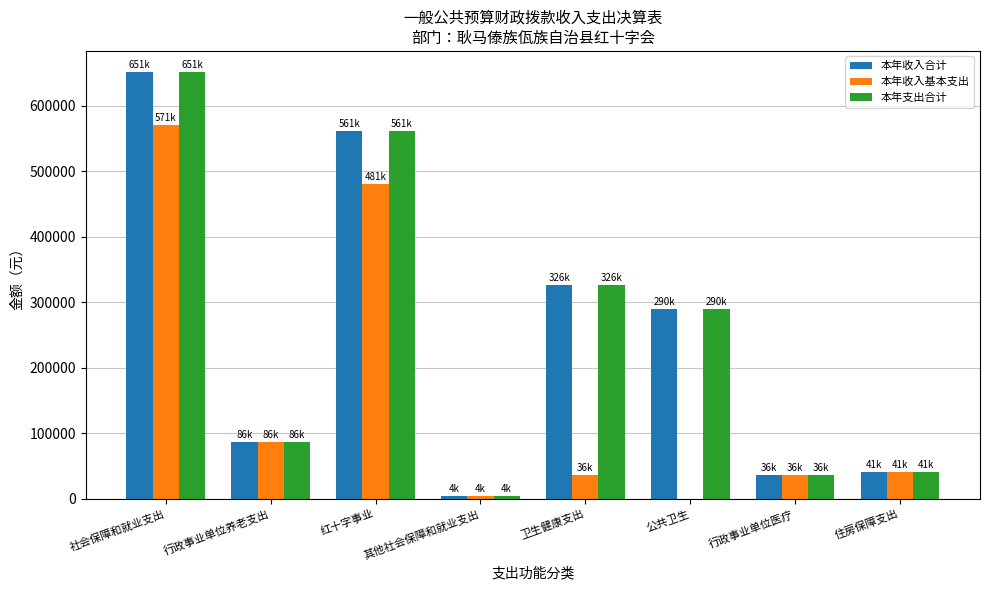

What is the sum of all 本年收入合计 values?

1995006.7